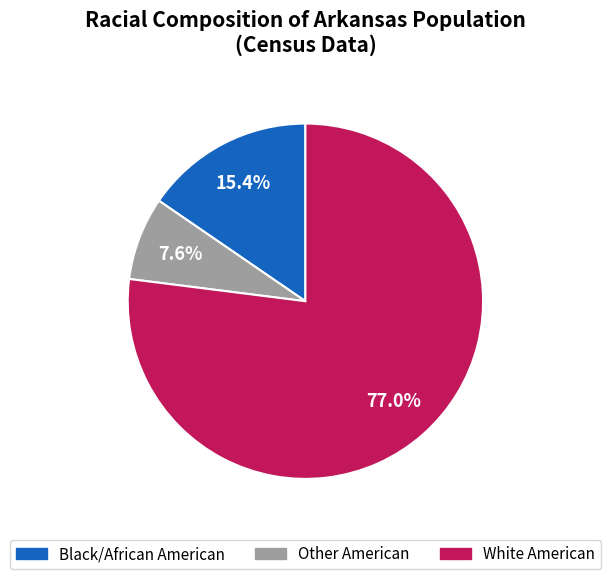

How many segments does this pie chart have?

3